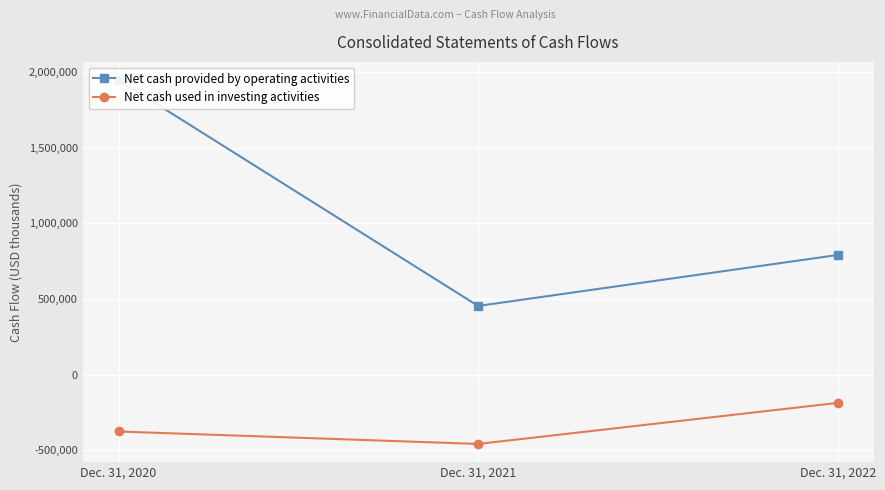

What is the total value across all series at Dec. 31, 2021?

-5507